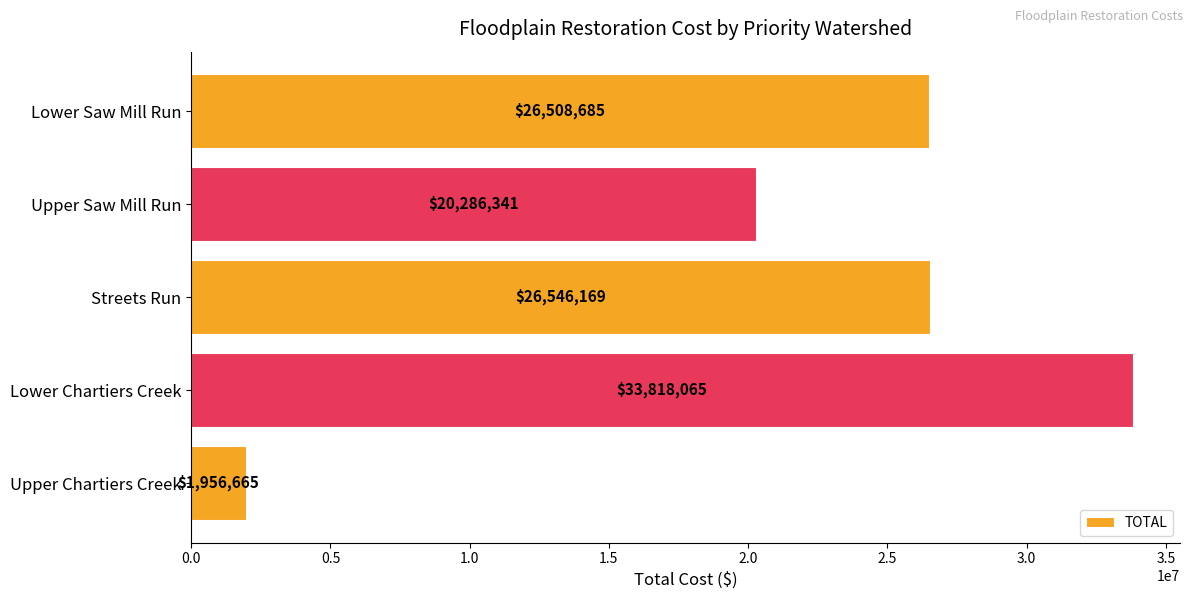

At which category does the chart reach its peak across all series?

Lower Chartiers Creek